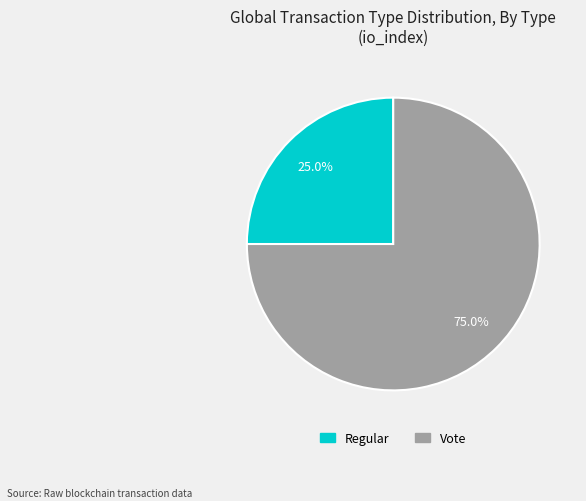

To the nearest percent, what portion does Vote represent?

75%